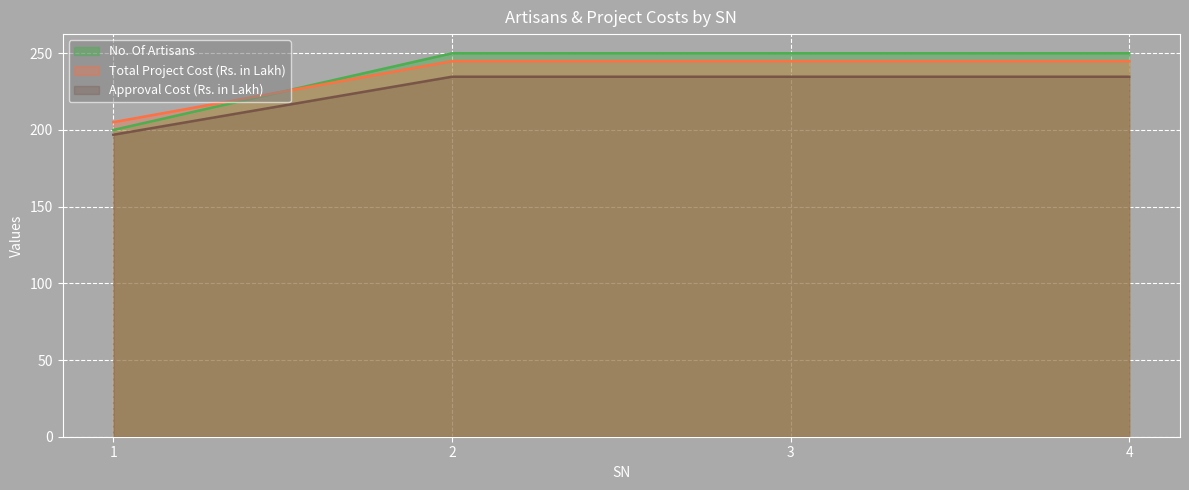

Which series has the largest total across all categories?

No. Of Artisans